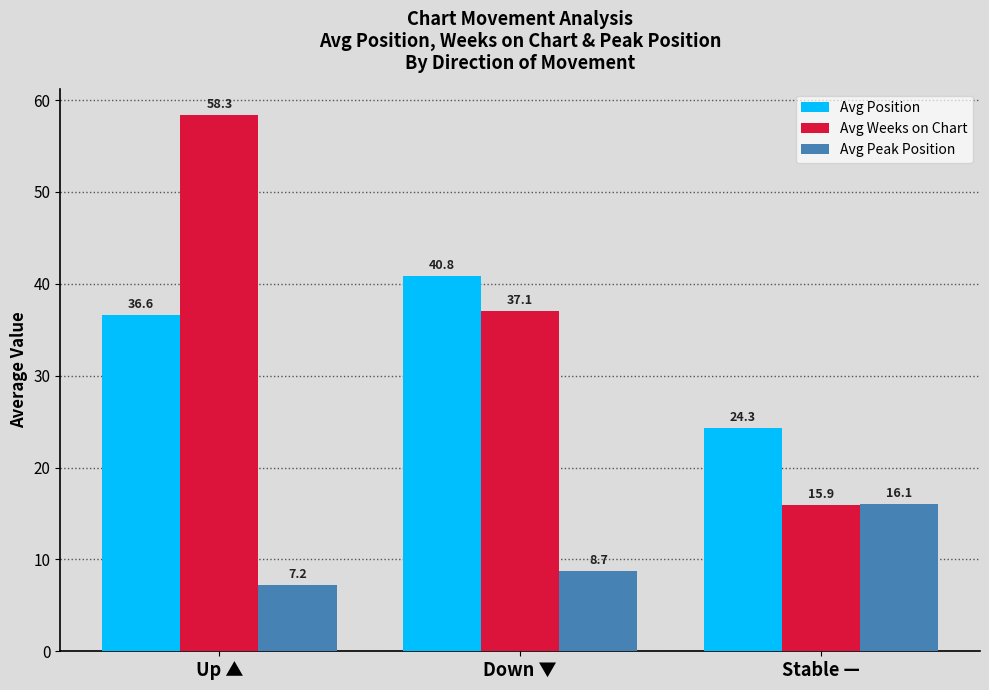

True or false: Avg Weeks on Chart has a value of 58.2 at Down ▼.

False